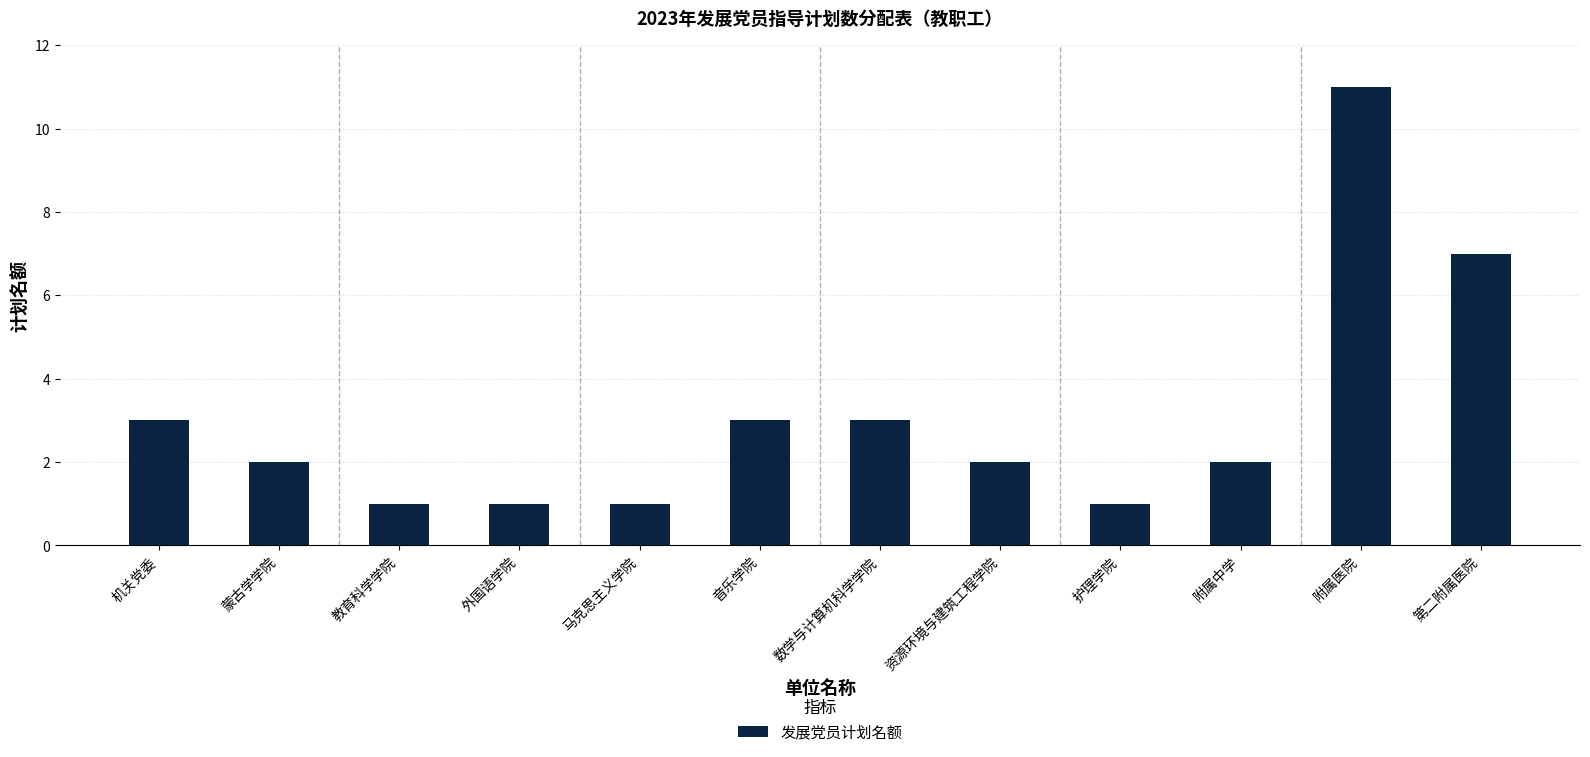

How many data points does each series have?

12